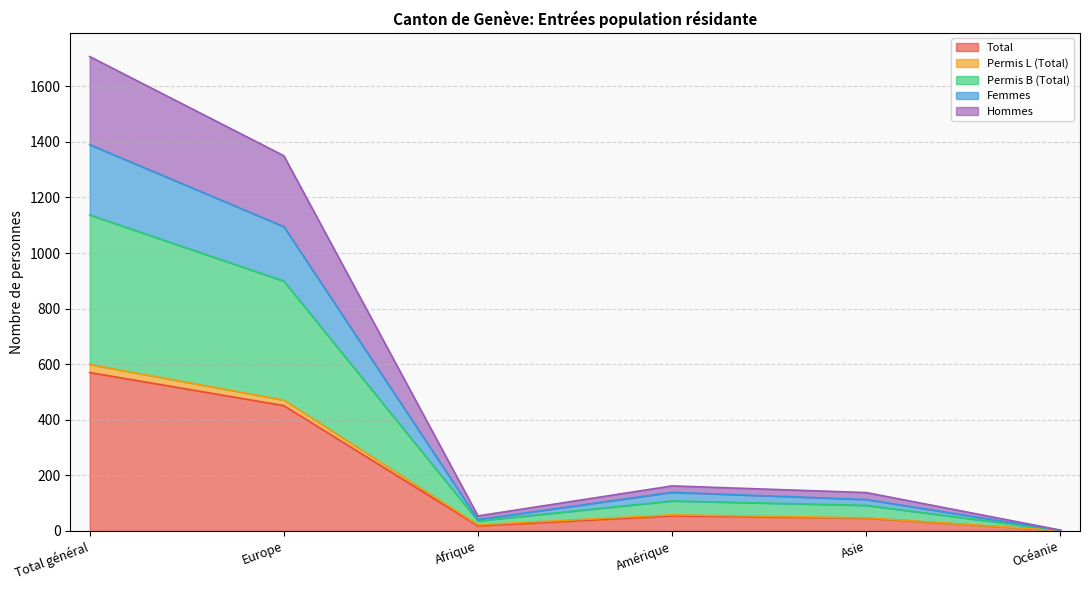

The Hommes series shows 72 at Amérique. True or false?

False